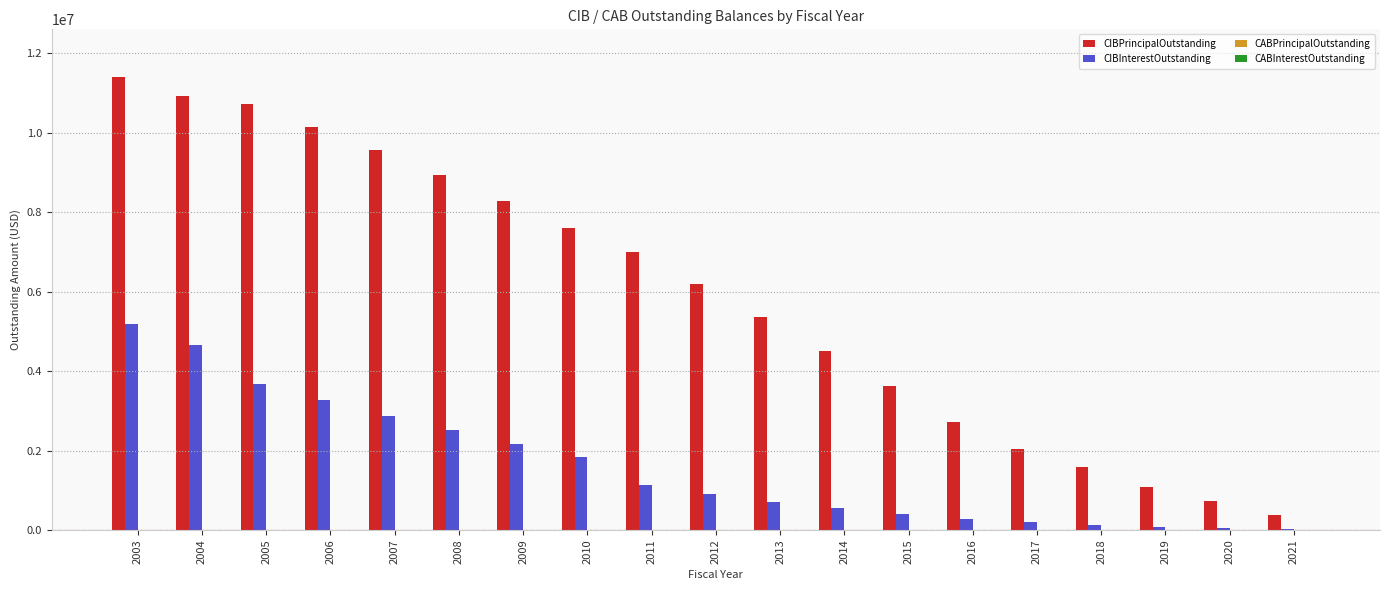

At which category is the sum across all series the highest?

2003